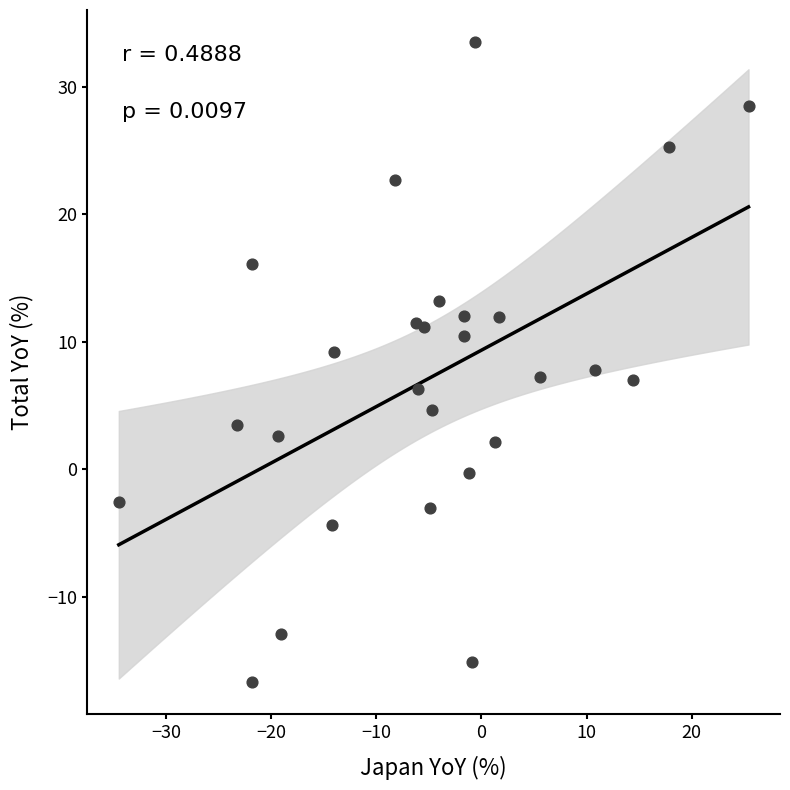

What is the range of Y values (max minus min)?

50.2